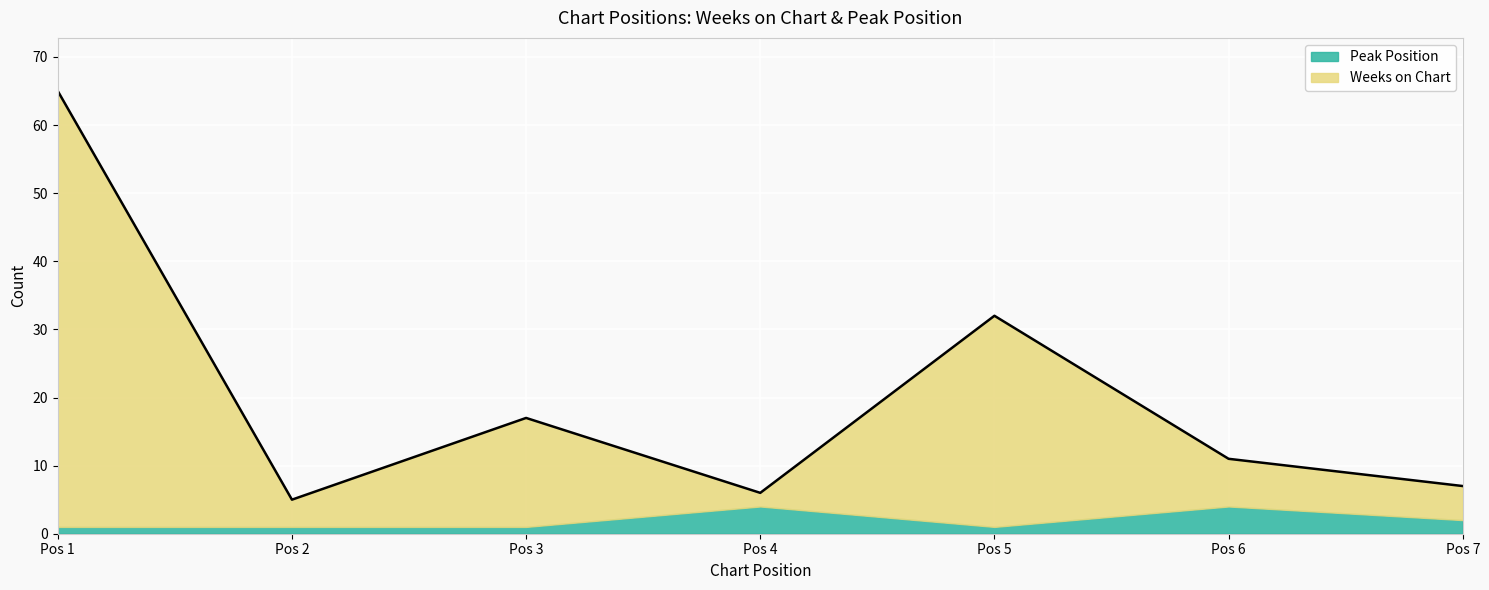

Is it true that Peak Position equals 1 at Pos 2?

True